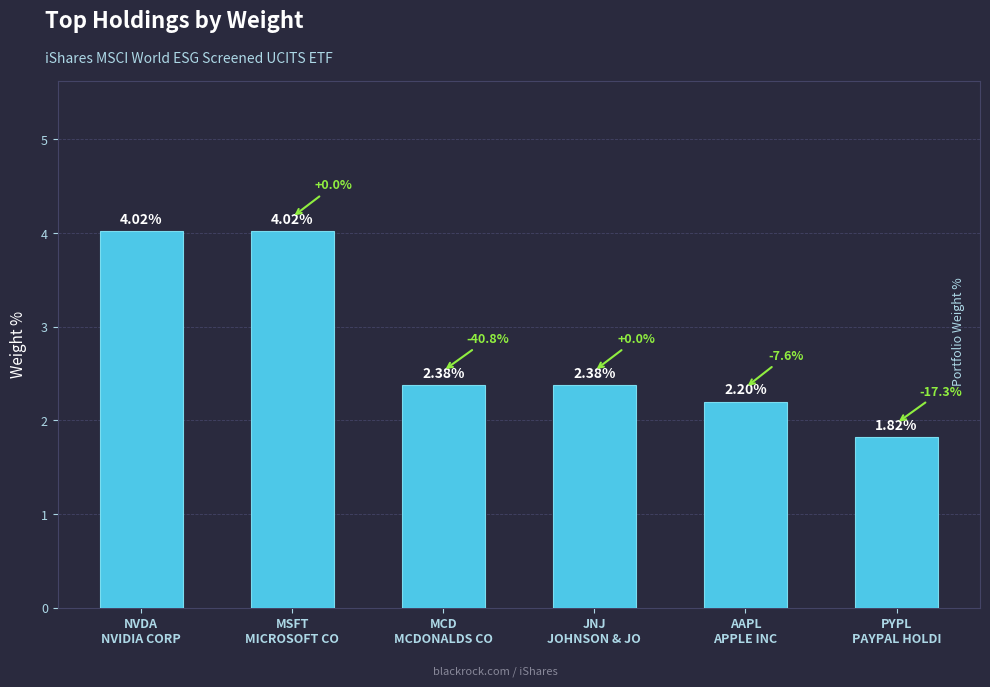

How many series are shown in this chart?

1